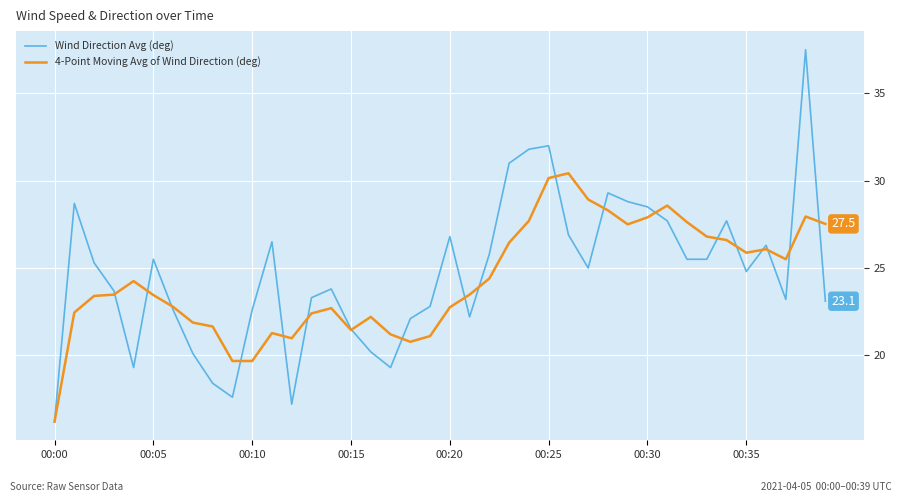

Which series has the widest spread of values?

Wind Direction Avg (deg)